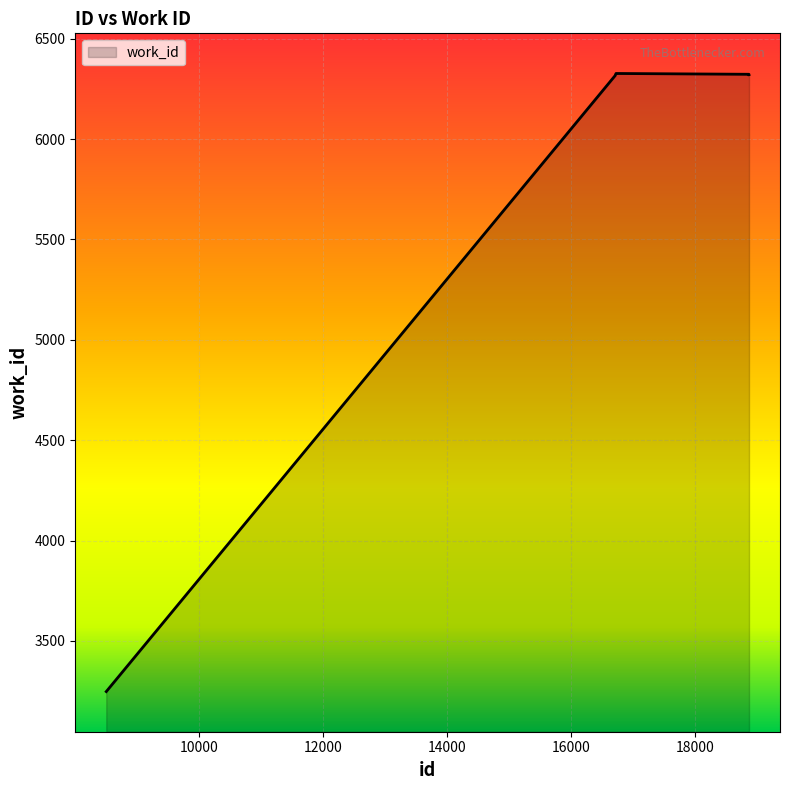

How many lines are shown in the chart?

1